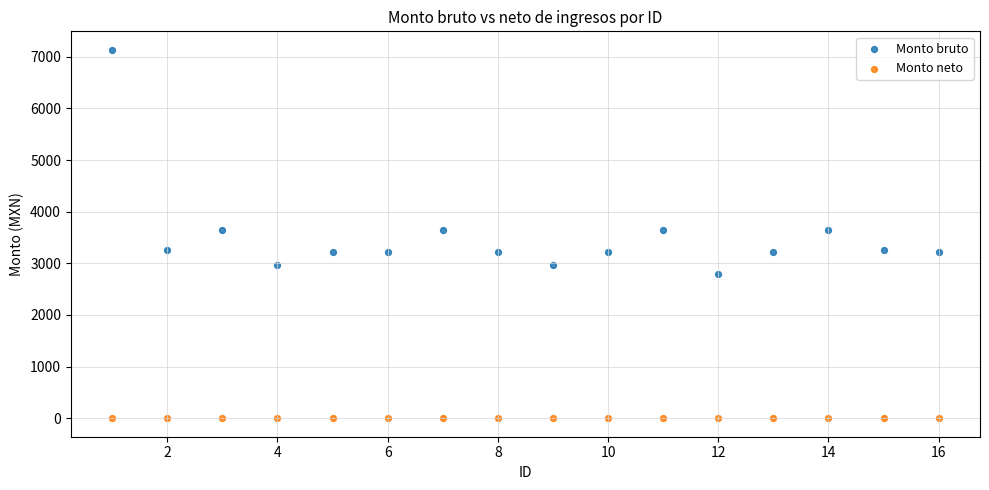

Which series reaches the minimum Y coordinate?

Monto neto